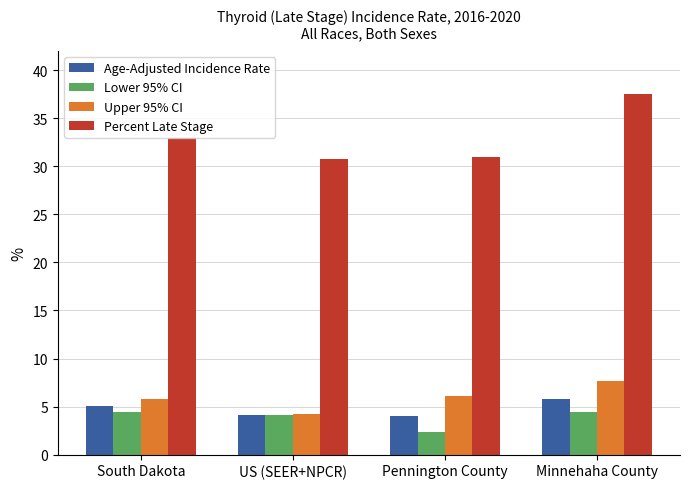

What is the sum of the Upper 95% CI values at Pennington County and South Dakota?

11.9